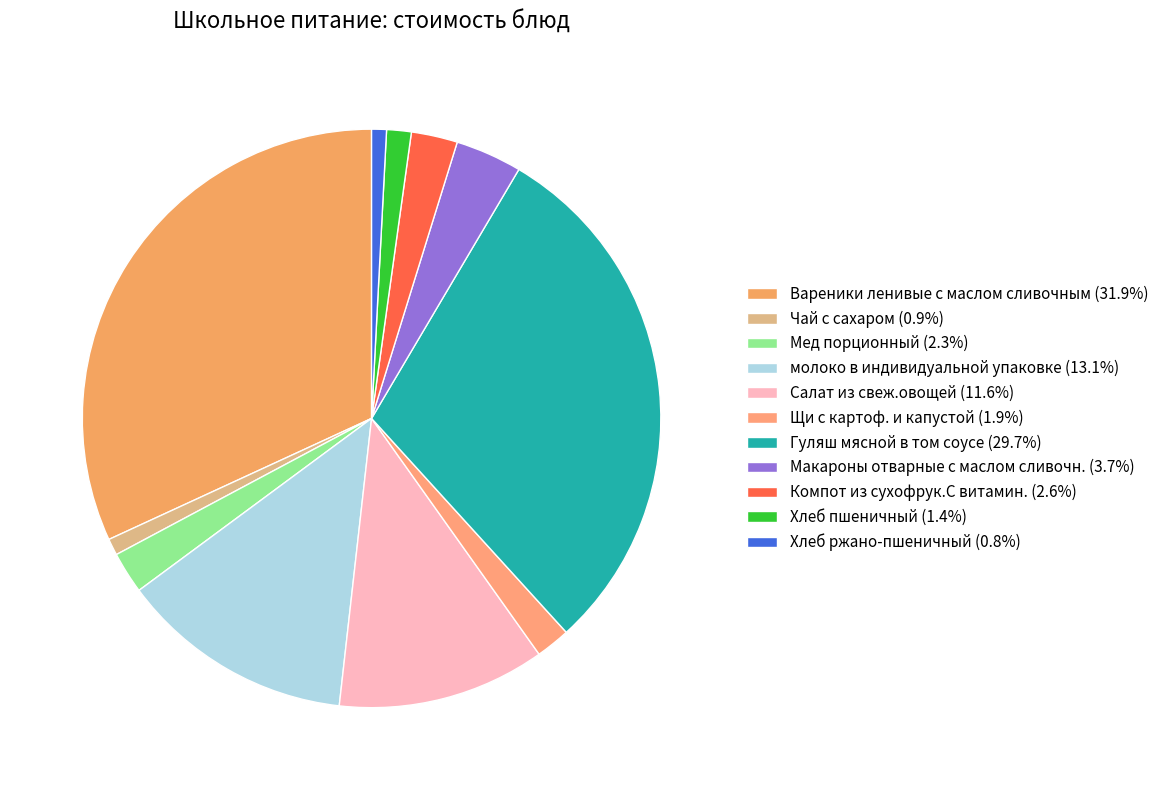

Count the number of slices in the pie.

11